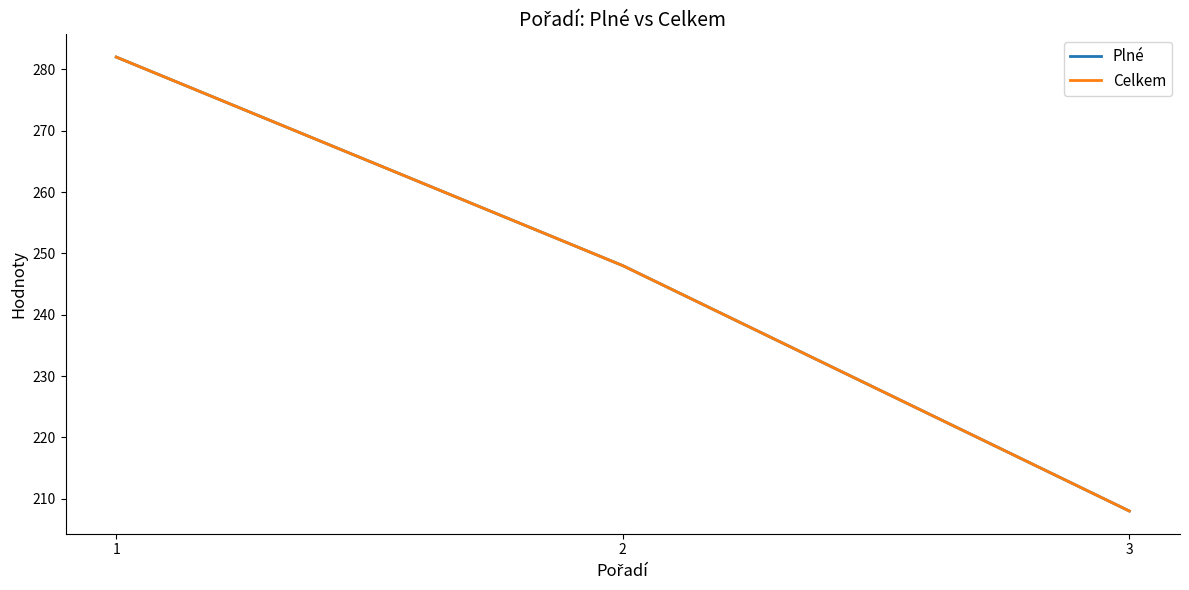

What value does the Plné series have at 1, to the nearest 10?

280